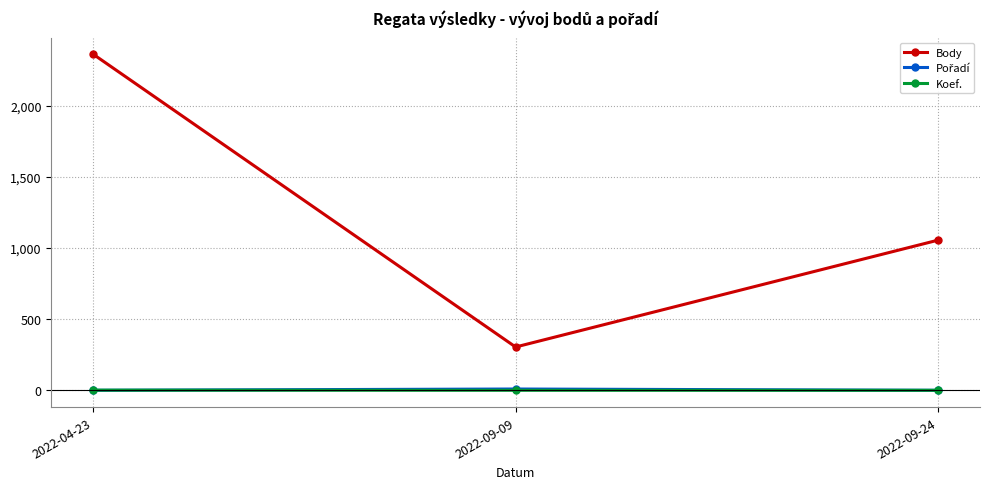

Does the chart display data point markers on the line(s)?

Yes